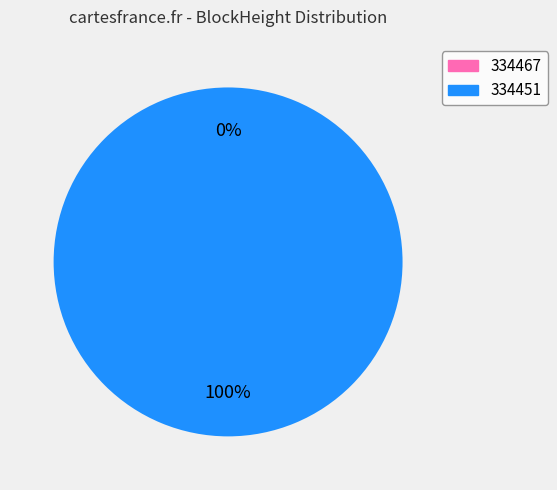

True or false: 334467 accounts for 9% of the total.

False